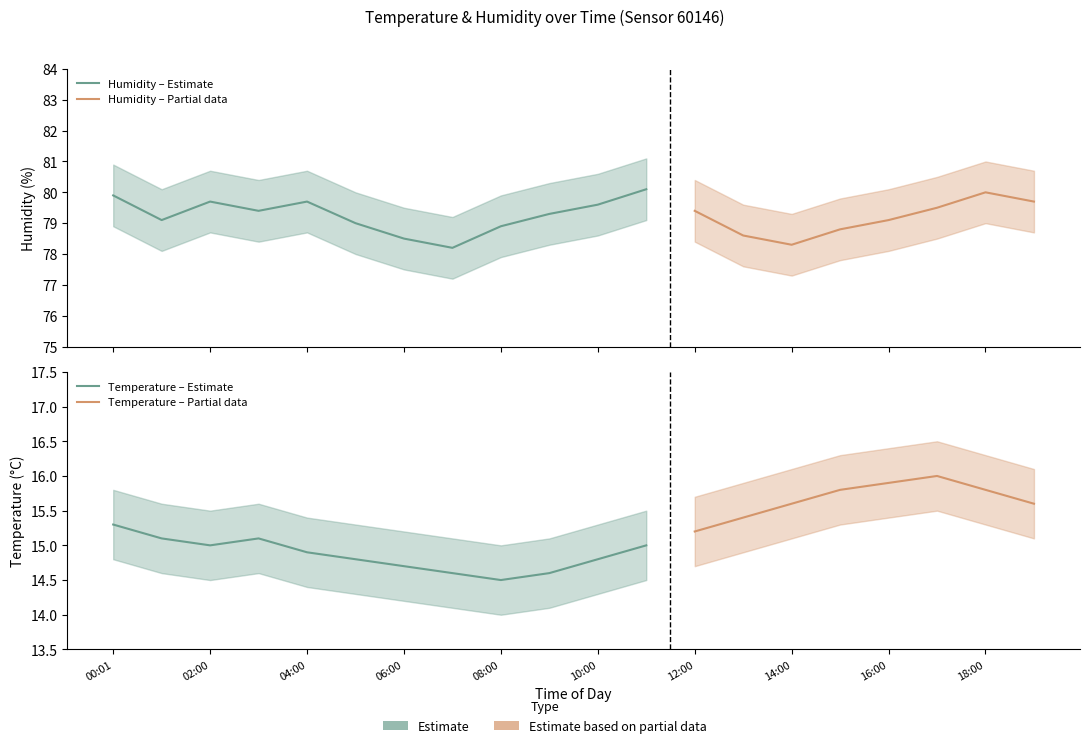

What is the difference between the maximum and minimum values in the temperature series?

1.5